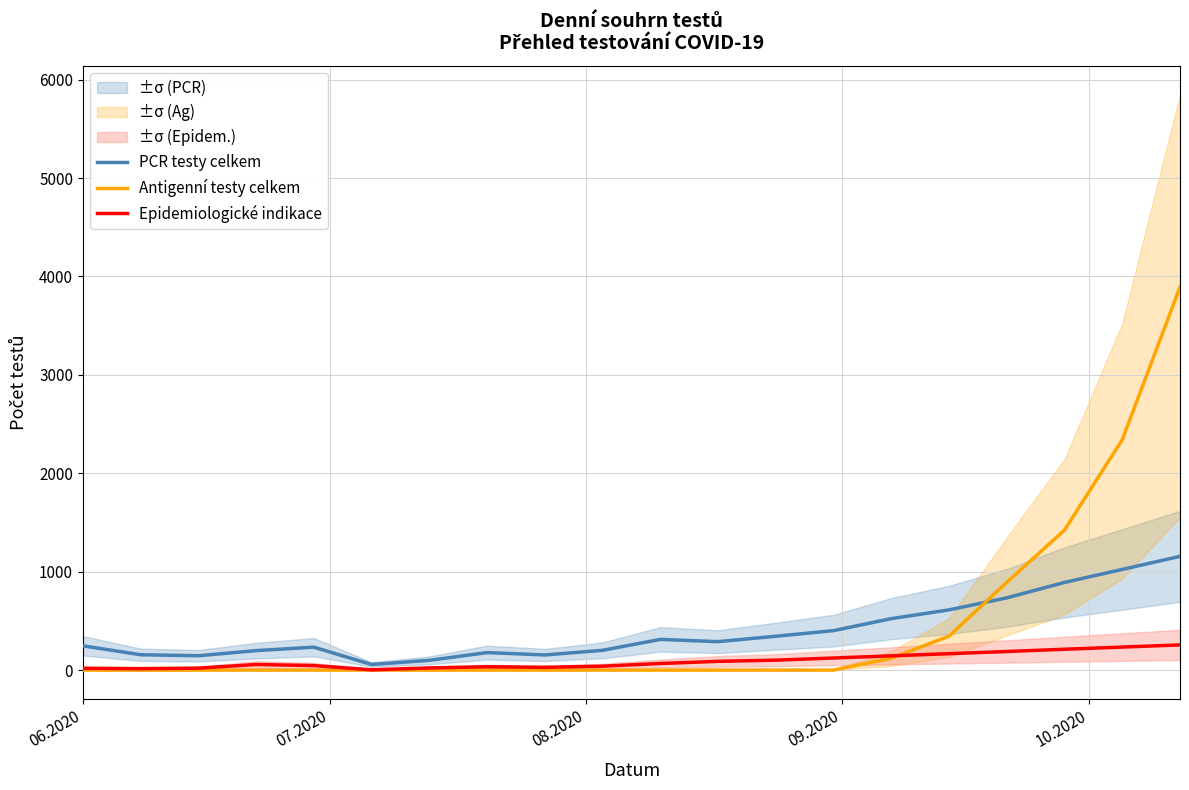

What is the maximum value for Antigenní testy celkem?

3892